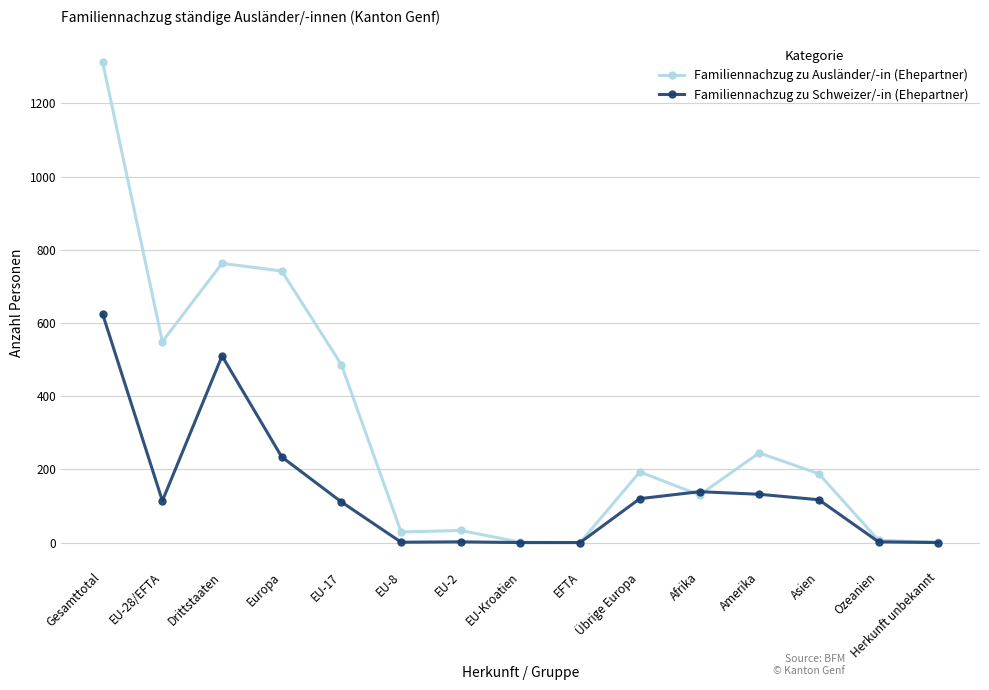

At which category does Familiennachzug zu Ausländer/-in (Ehepartner) reach its first local valley?

EU-28/EFTA